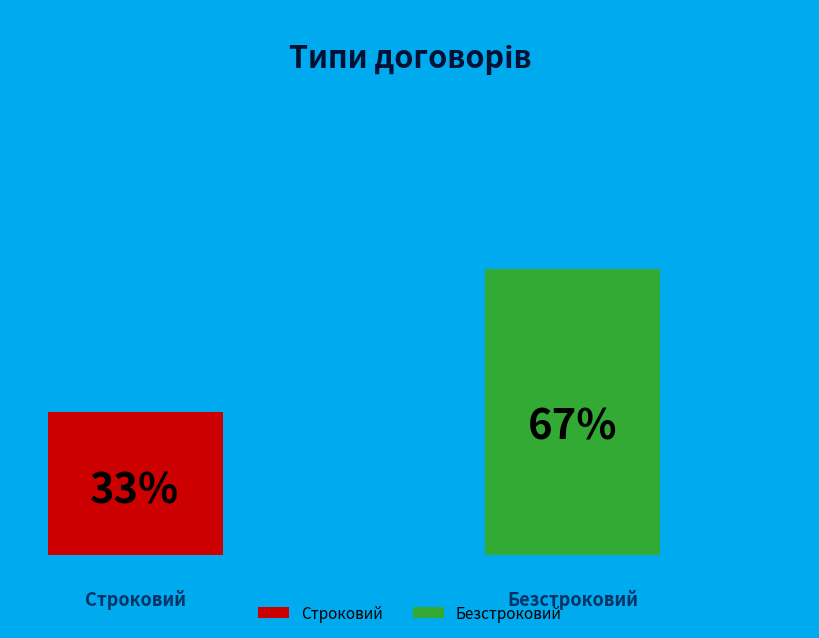

What are all the series names shown in the legend?

Строковий, Безстроковий